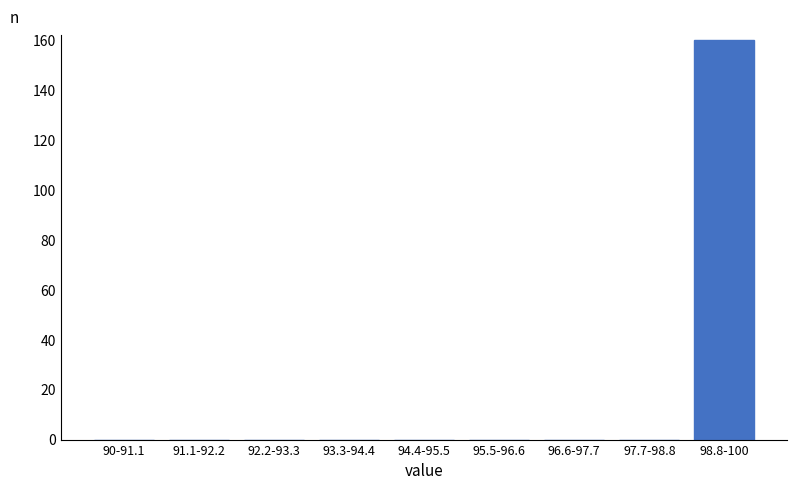

Reading left to right, what are all the values shown in this chart?

90-91.1=0	91.1-92.2=0	92.2-93.3=0	93.3-94.4=0	94.4-95.5=0	95.5-96.6=0	96.6-97.7=0	97.7-98.8=0	98.8-100=160